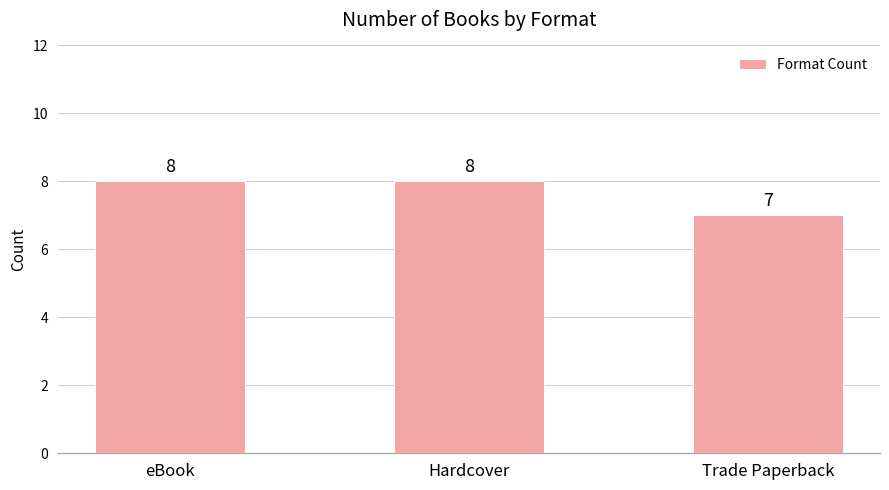

Reading left to right, extract all data points from this chart.

8	8	7